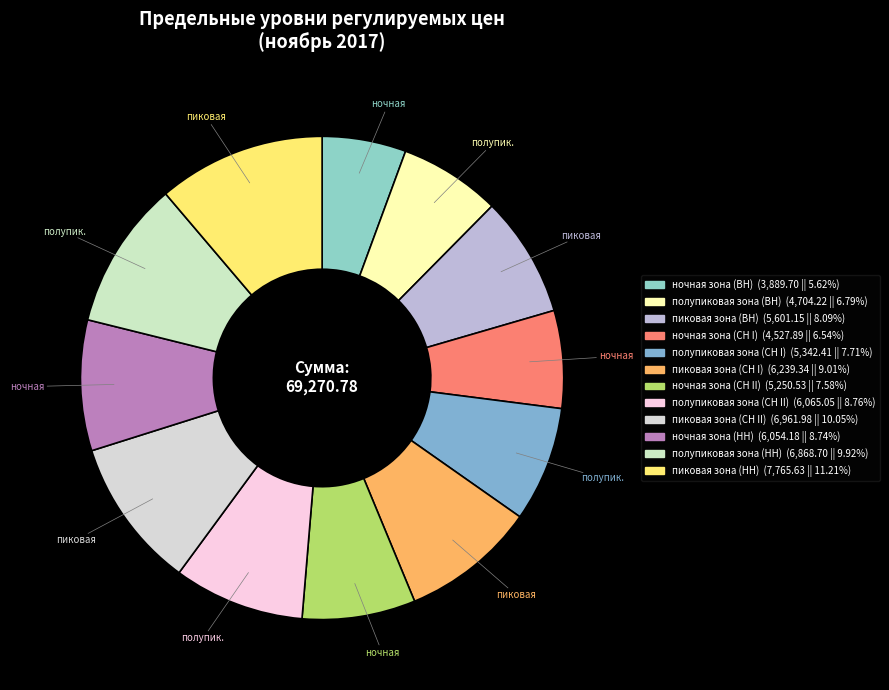

To the nearest percent, what percentage of the pie is пиковая зона (СН I)?

9%